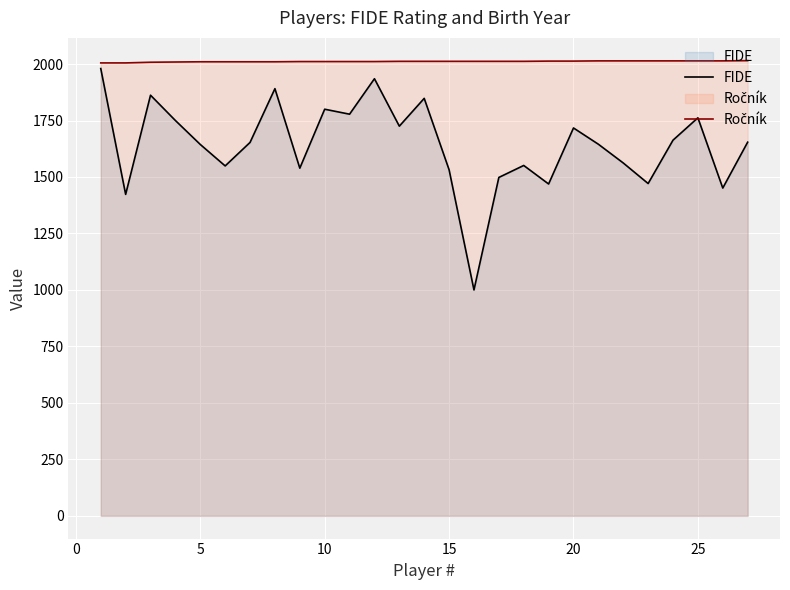

True or false: FIDE has more than 0 interior local peaks.

True